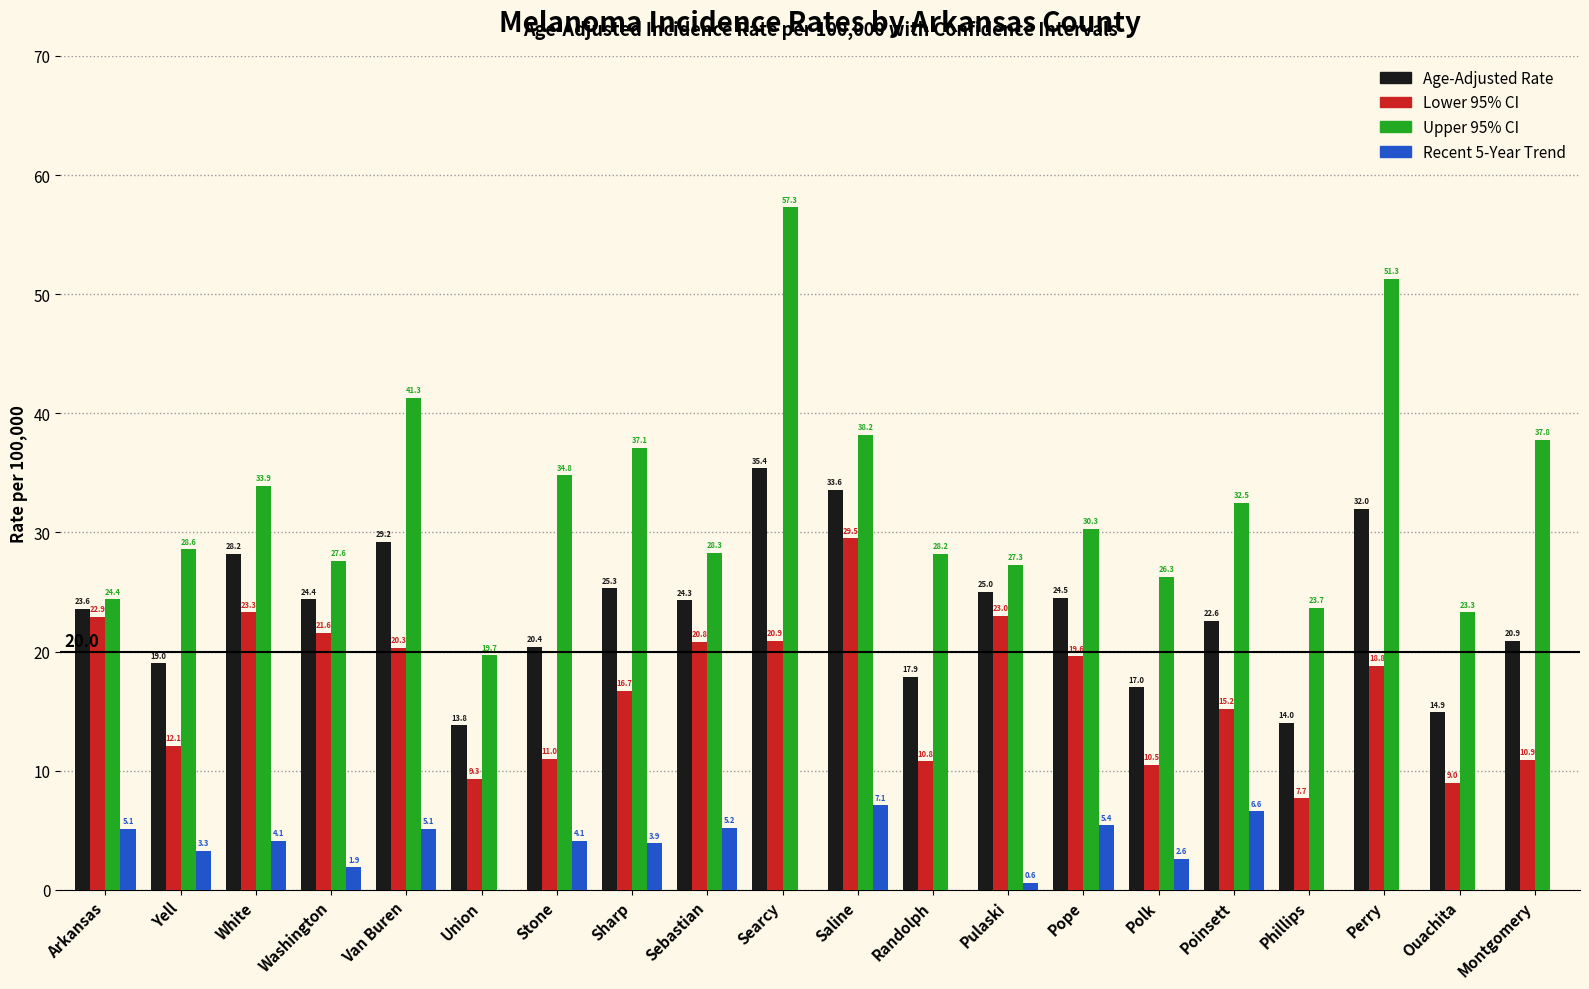

True or false: Recent 5-Year Trend has a value of 6.4 at Sharp.

False